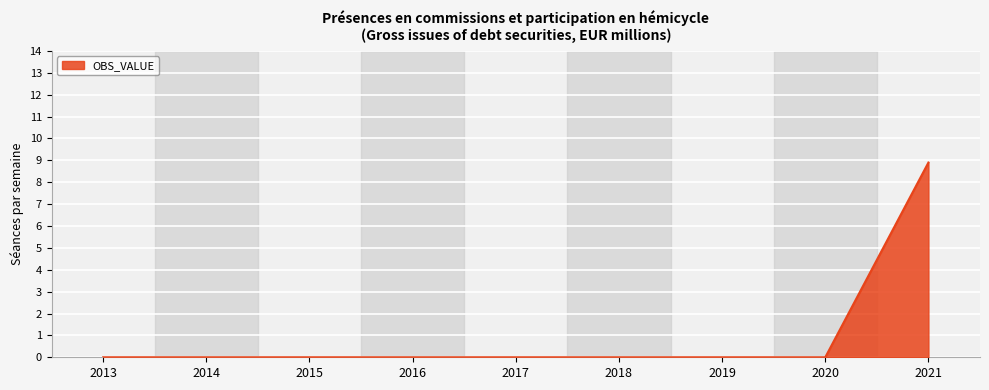

How many lines are shown in the chart?

1